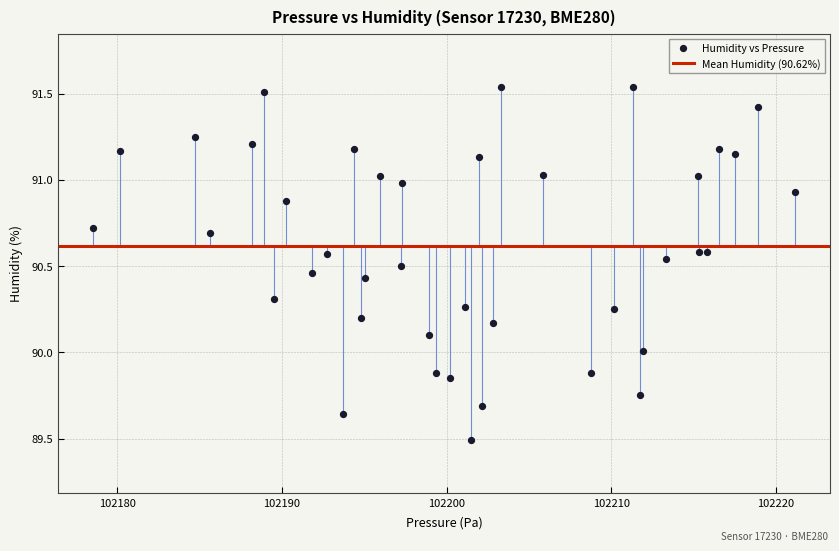

What is the range of X values (max minus min)?

42.6